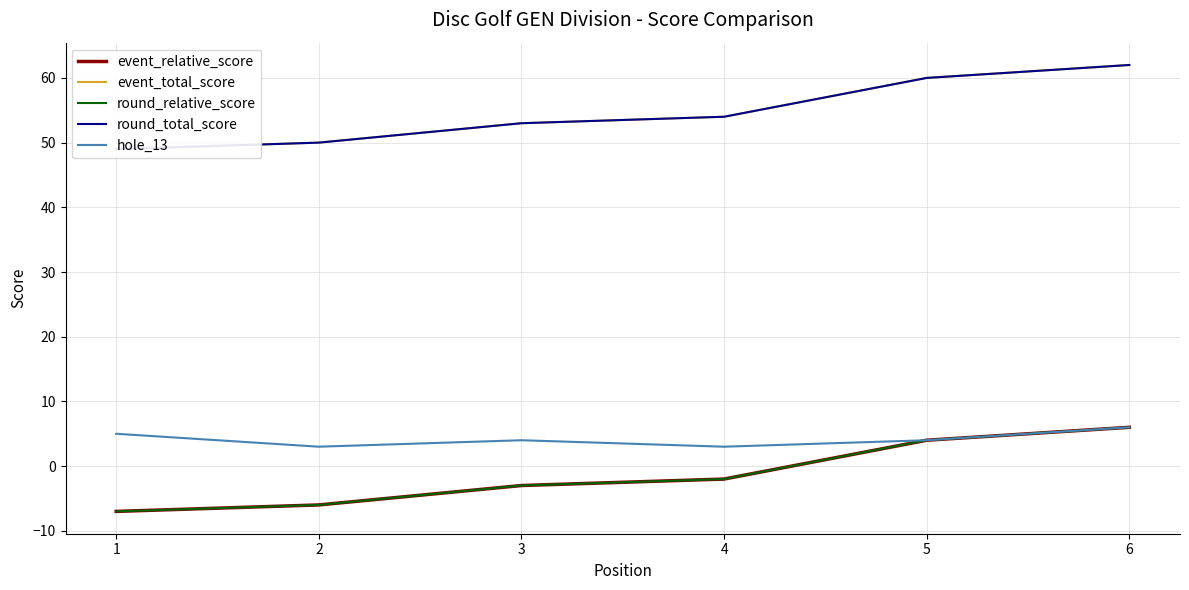

Reading left to right, extract all data points from this chart.

event_relative_score: 1=-7	2=-6	3=-3	4=-2	5=4	6=6
event_total_score: 1=49	2=50	3=53	4=54	5=60	6=62
round_relative_score: 1=-7	2=-6	3=-3	4=-2	5=4	6=6
round_total_score: 1=49	2=50	3=53	4=54	5=60	6=62
hole_13: 1=5	2=3	3=4	4=3	5=4	6=6